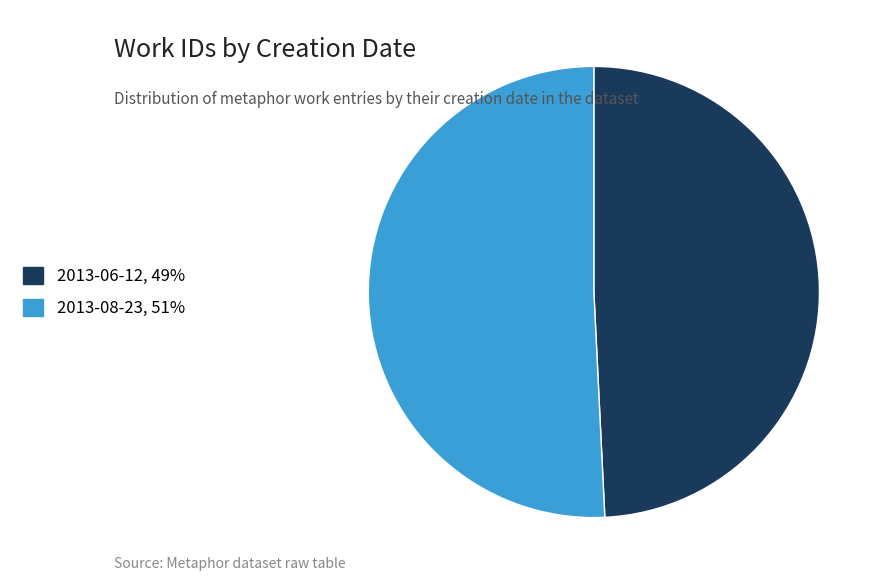

How many segments does this pie chart have?

2